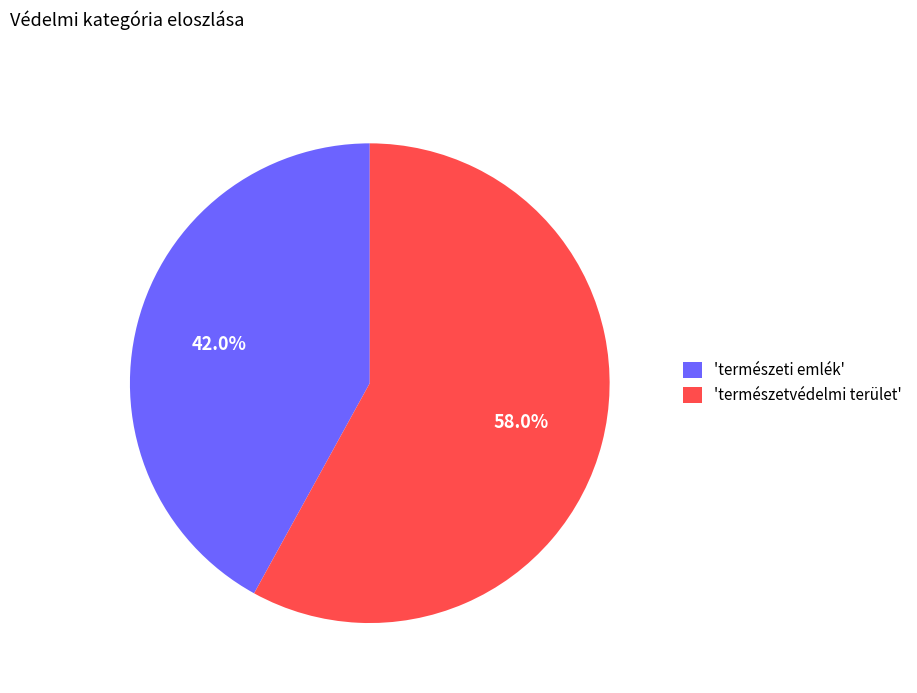

What is the smallest slice in the pie chart?

'természeti emlék'